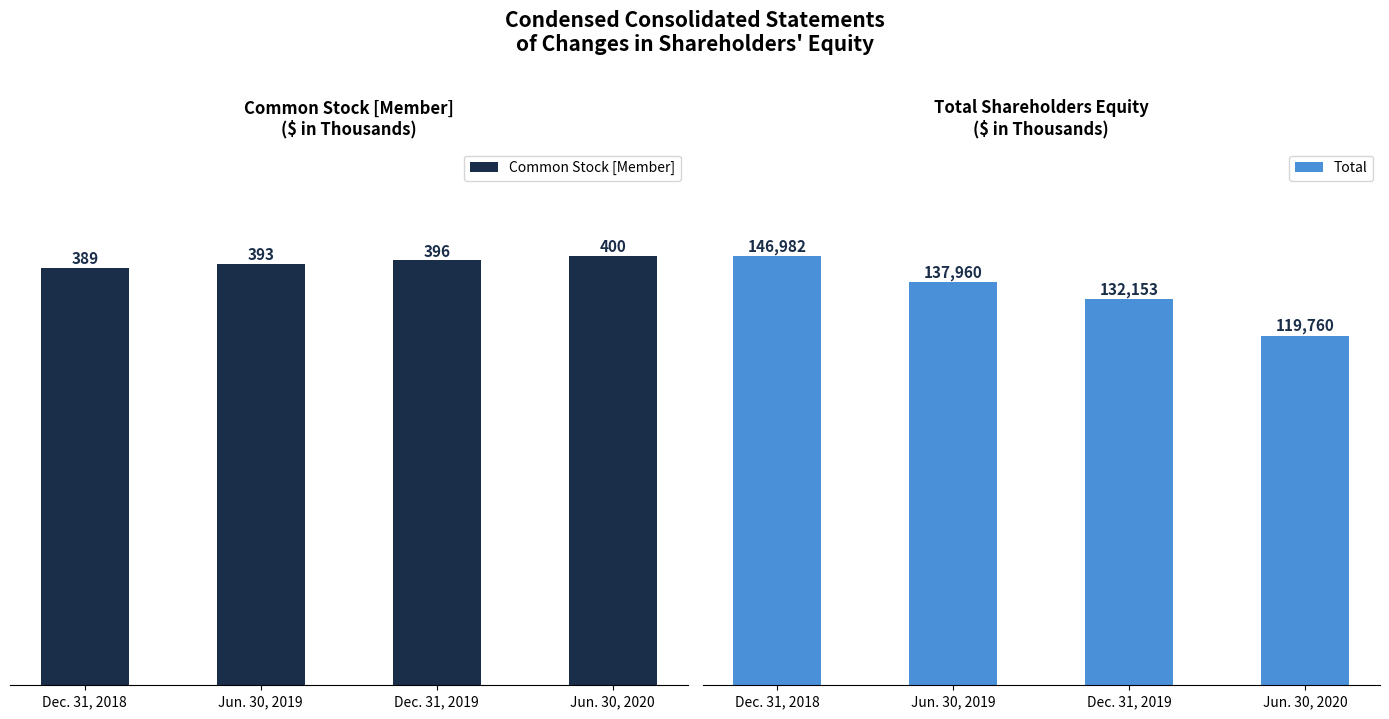

List the series in order of their overall mean, highest first.

Total, Common Stock [Member]